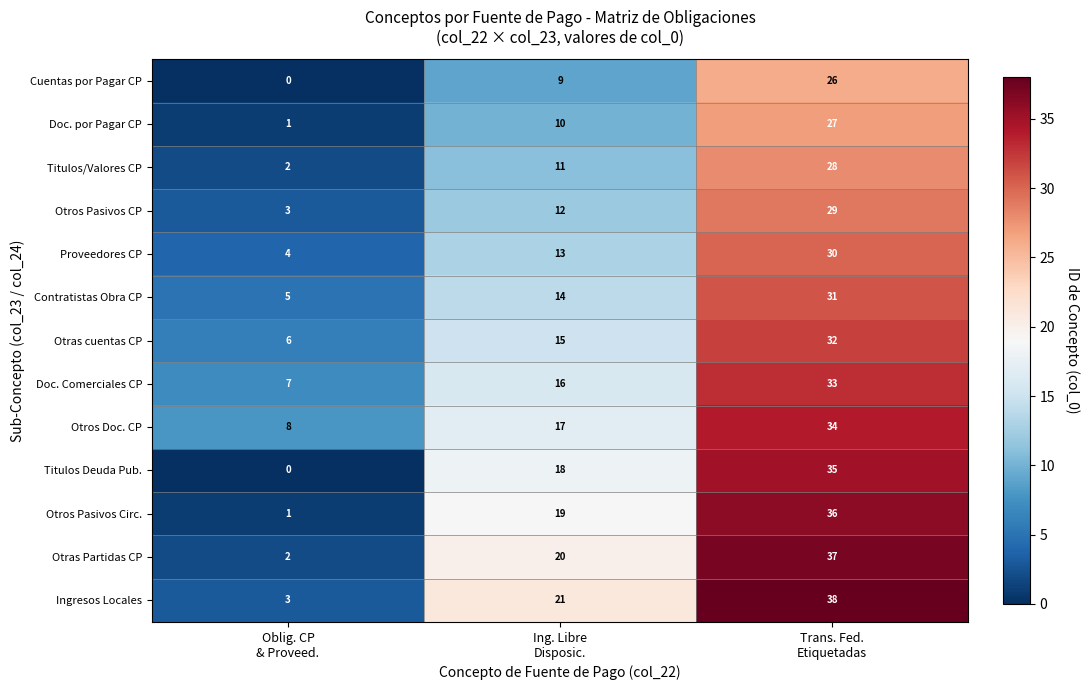

What is the total value across all series at Ing. Libre
Disposic.?

195